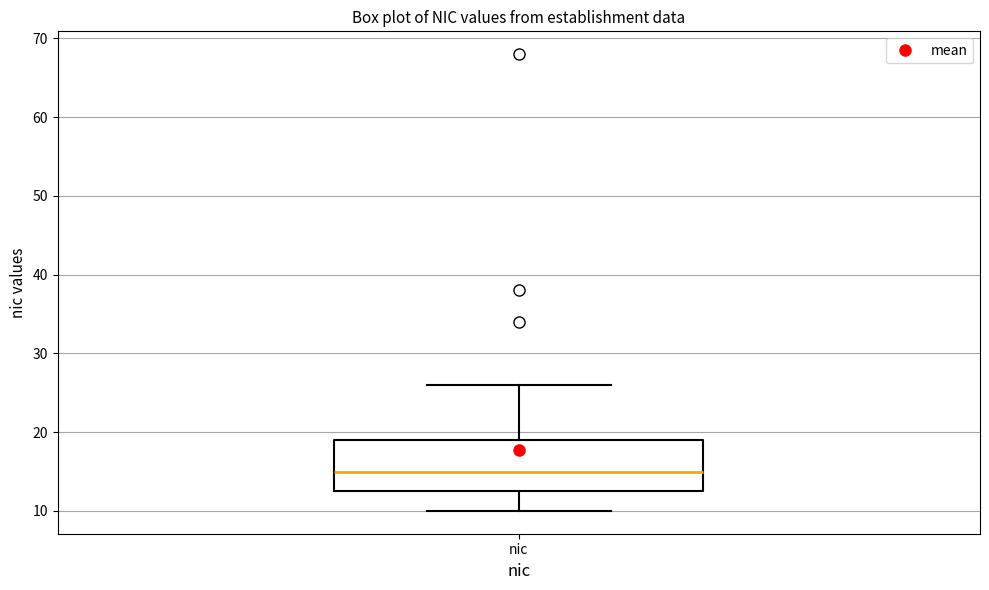

Read this box plot against the y-axis: the position of the median line, the range covered by the box, and the ends of both whiskers. The values are not printed on the chart, so give them approximately, as read against the axis.

median 15, box 13 to 19, whiskers 10 to 26